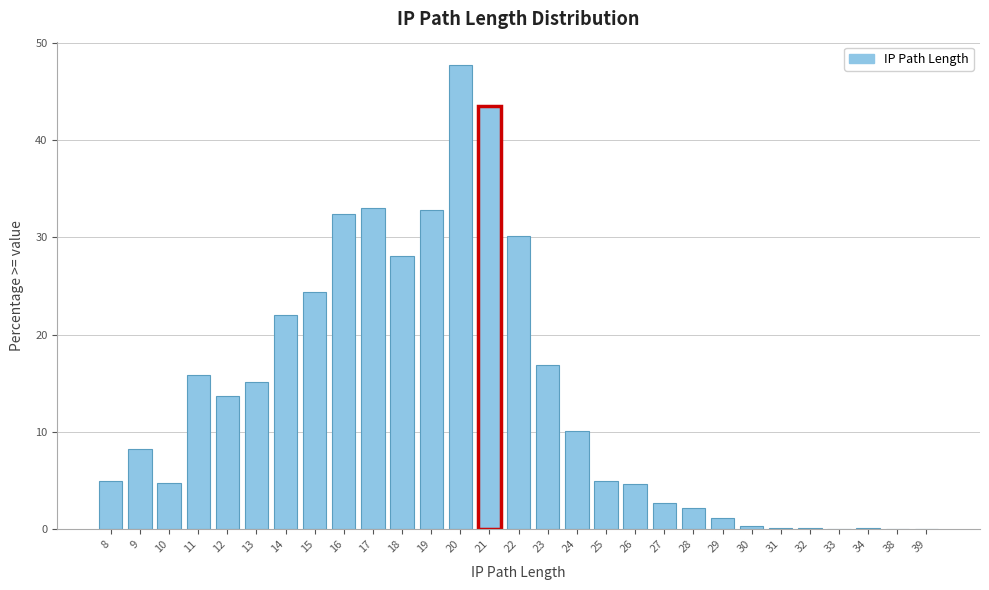

Is it true that the value at 29 is 1.1?

True